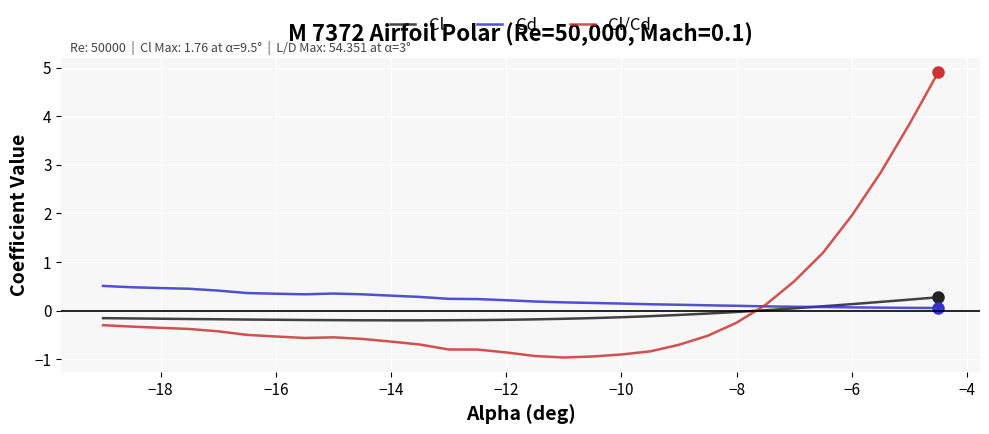

What is the greatest value displayed?

4.9